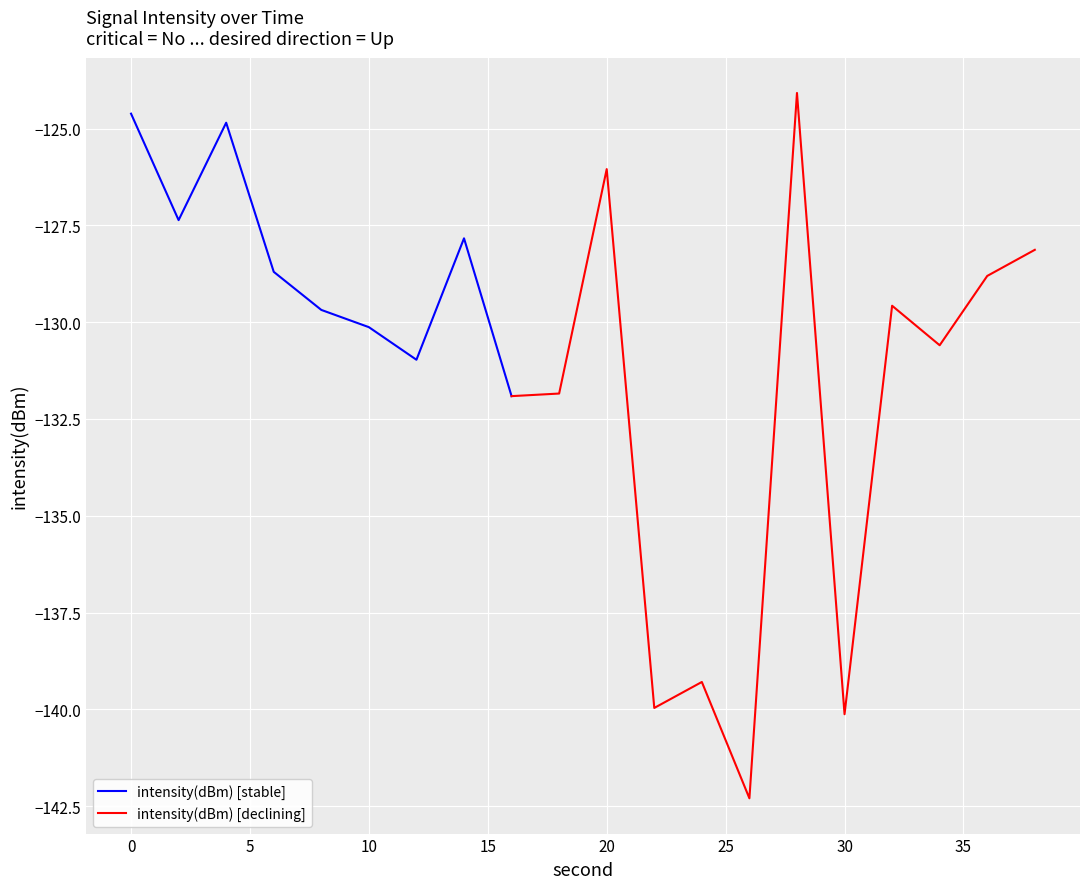

Reading right to left, what are all the values shown in this chart?

38=-128.1	36=-128.8	34=-130.6	32=-129.6	30=-140.1	28=-124.1	26=-142.3	24=-139.3	22=-140.0	20=-126.0	18=-131.8	16=-131.9	14=-127.8	12=-131.0	10=-130.1	8=-129.7	6=-128.7	4=-124.8	2=-127.4	0=-124.6